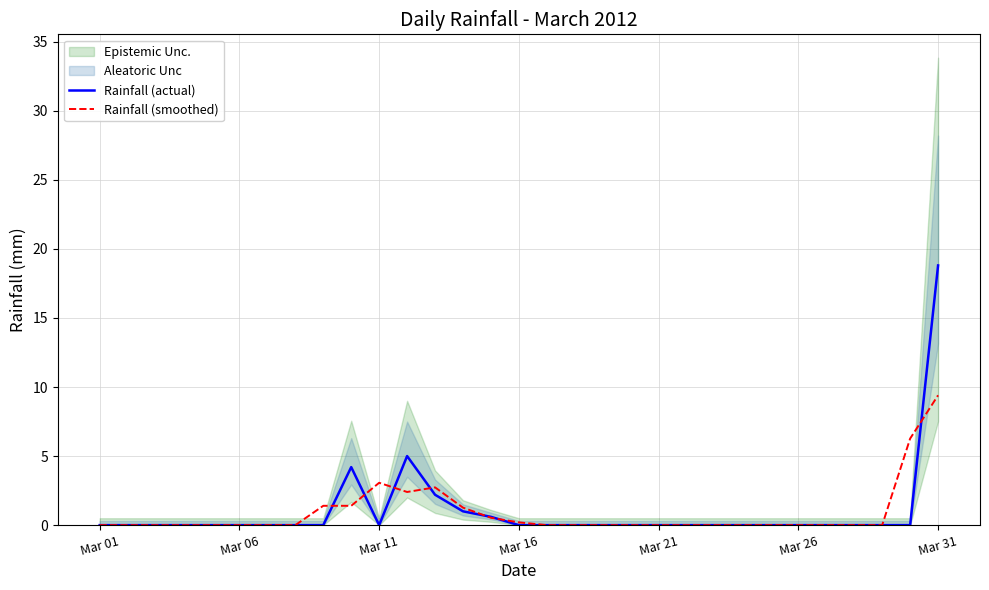

Does the chart display data point markers on the line(s)?

No